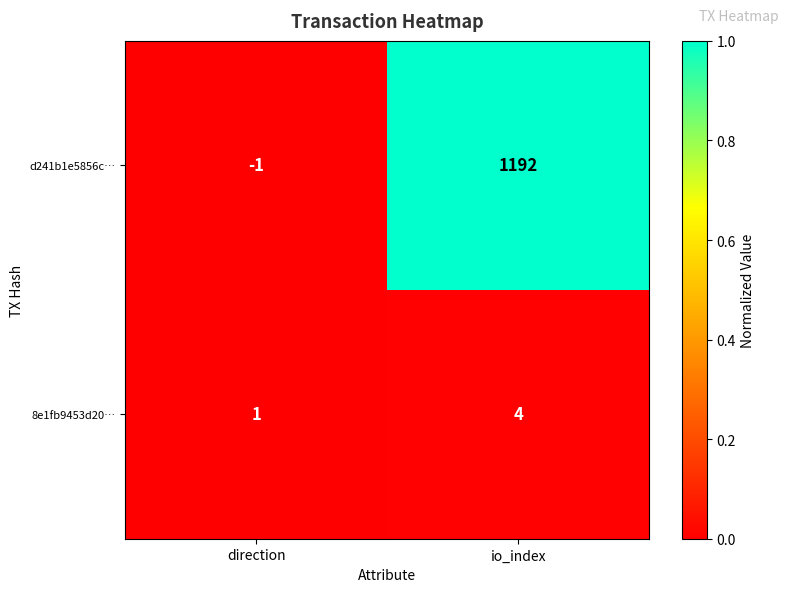

Is it true that 8e1fb9453d20… equals 4 at io_index?

True